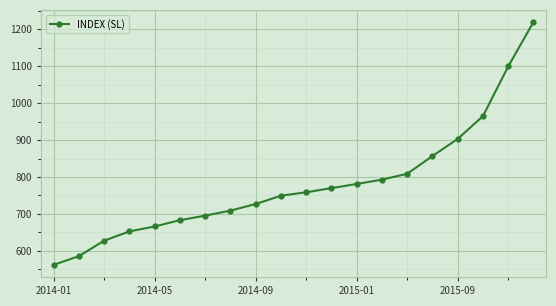

What is the value of the 8th point from the left?

708.8